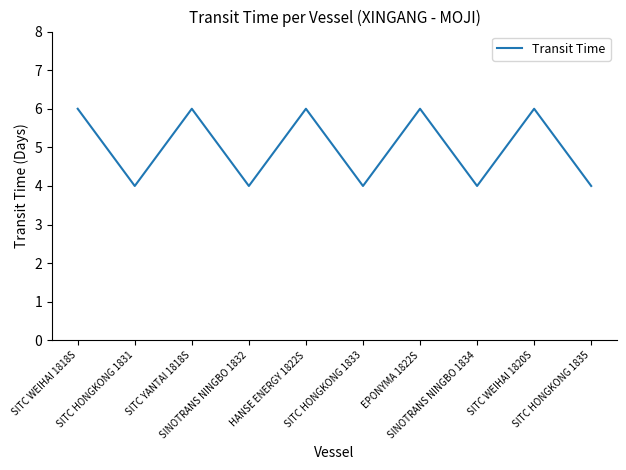

What is the sum of all values?

50